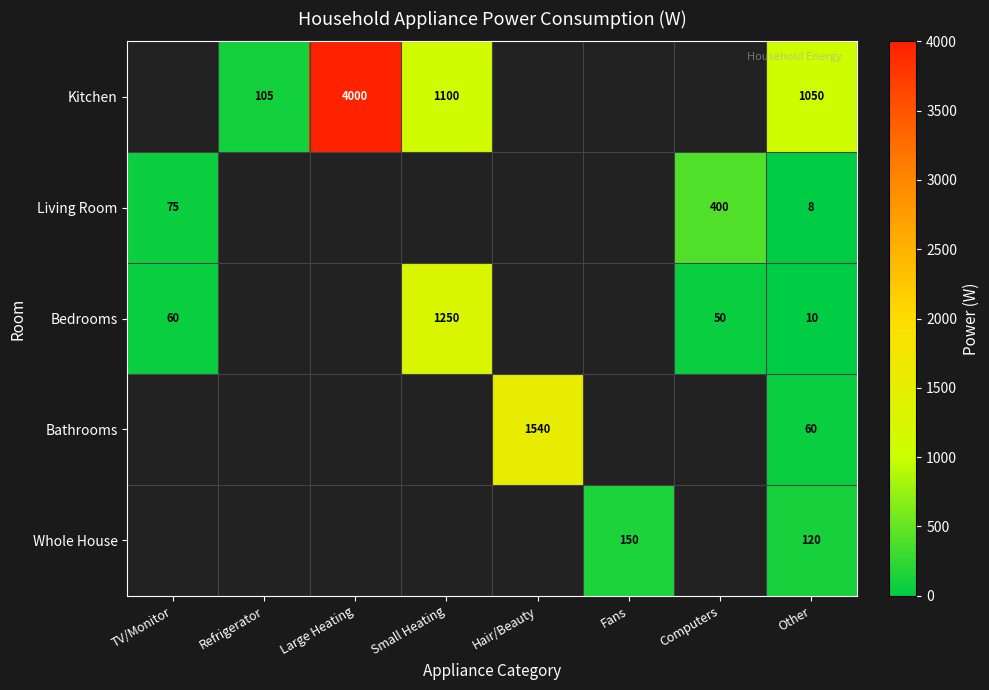

Count the number of categories in the chart.

8